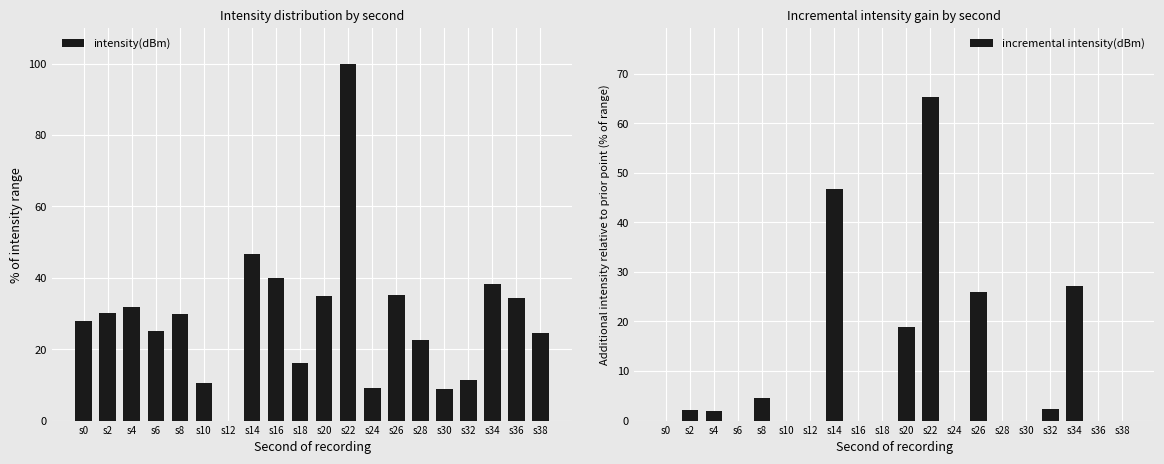

Are the bars grouped side by side (vs. stacked)?

Yes